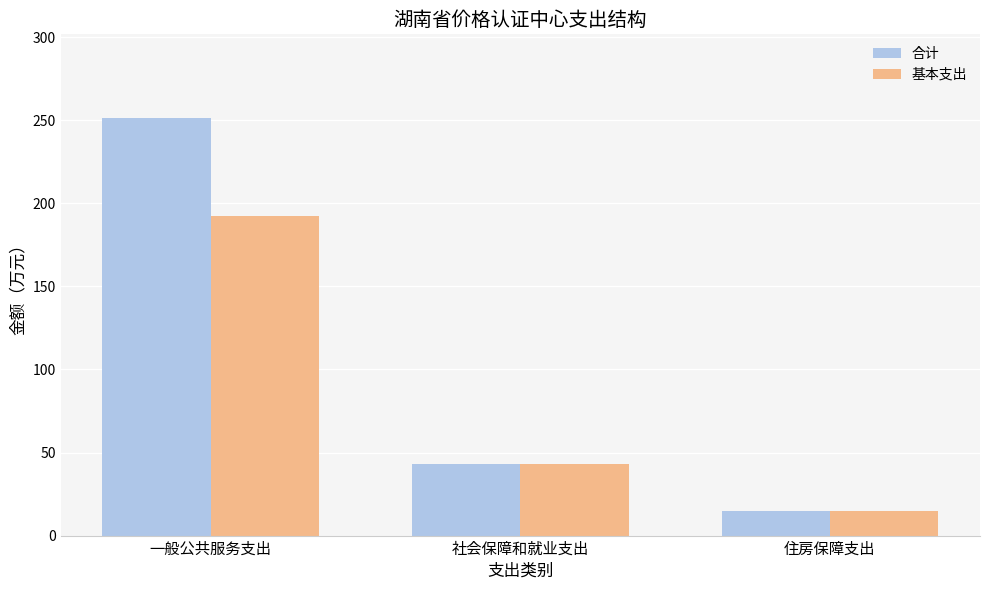

What is the label of the 1st bar from the left?

一般公共服务支出